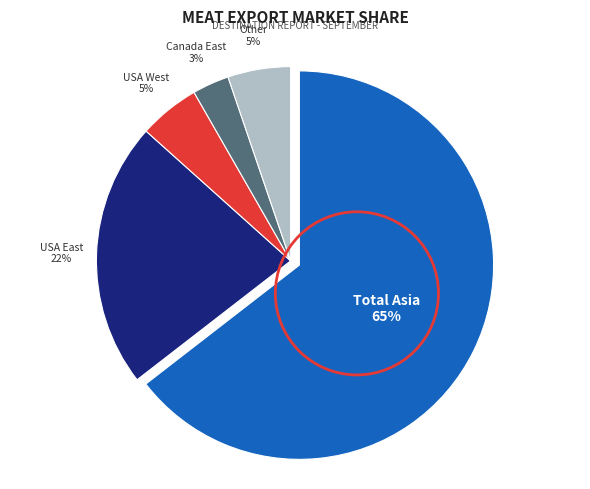

How many segments does this pie chart have?

5